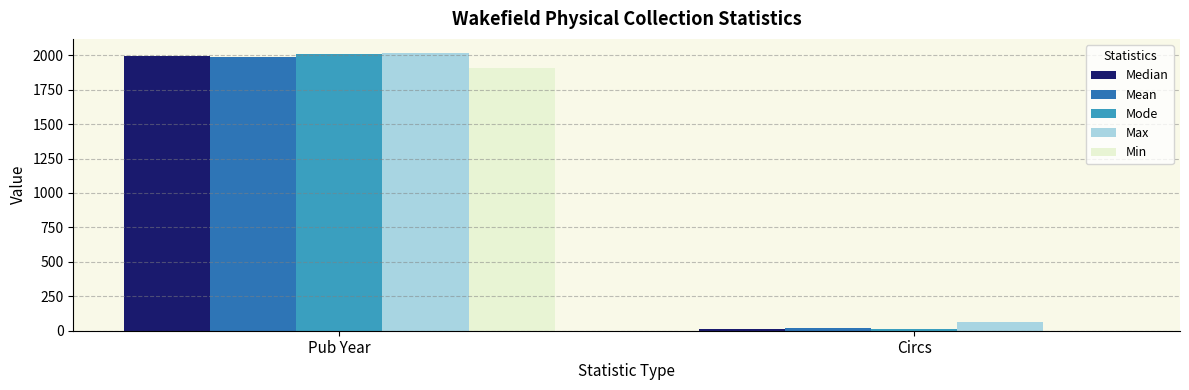

Reading right to left, what are all the values shown in this chart?

Median: 14	1995
Mean: 18	1989
Mode: 13	2006
Max: 60	2018
Min: 0	1910